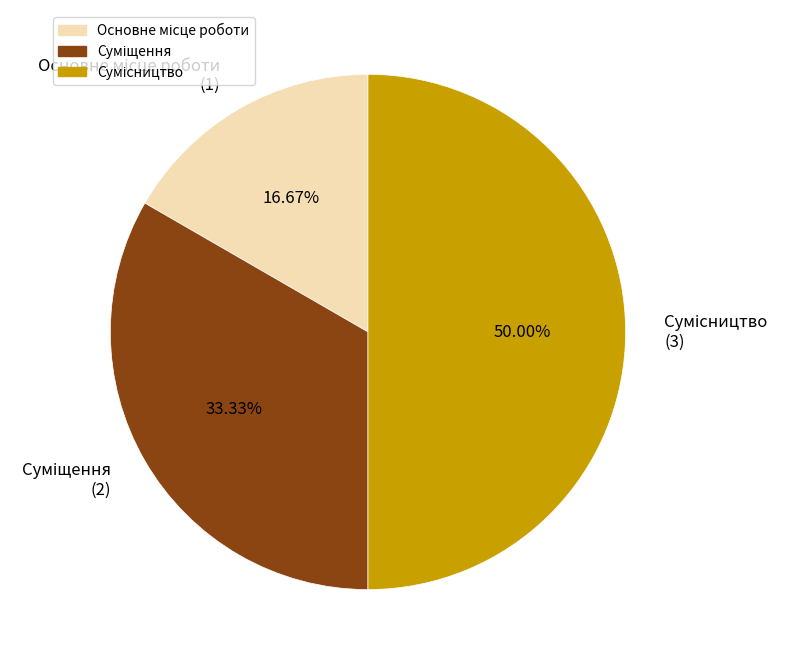

To the nearest percent, what is the combined percentage of Основне місце роботи and Суміщення?

50%